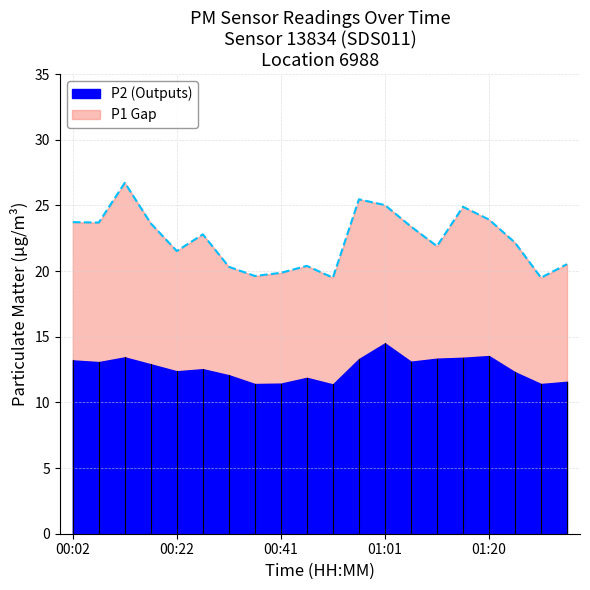

What is the change in value from 10 to 14?

+2.4